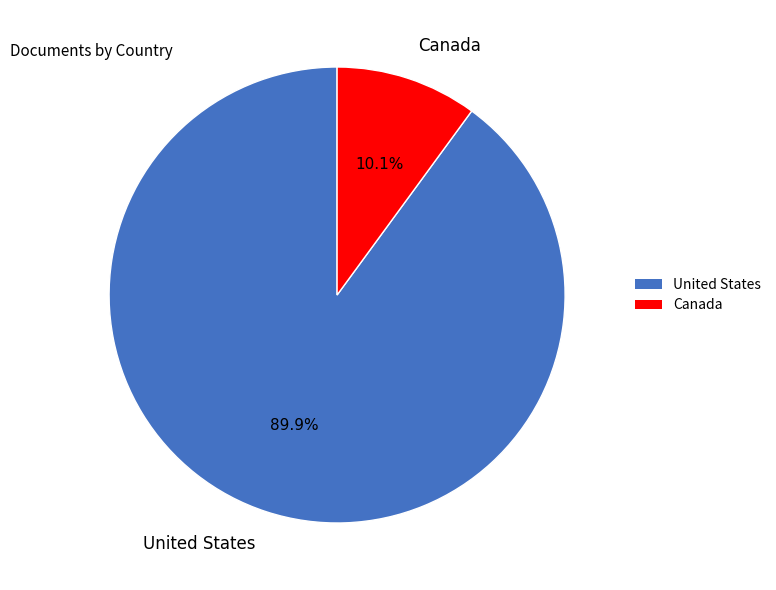

Does Canada account for over 50% of the chart?

No